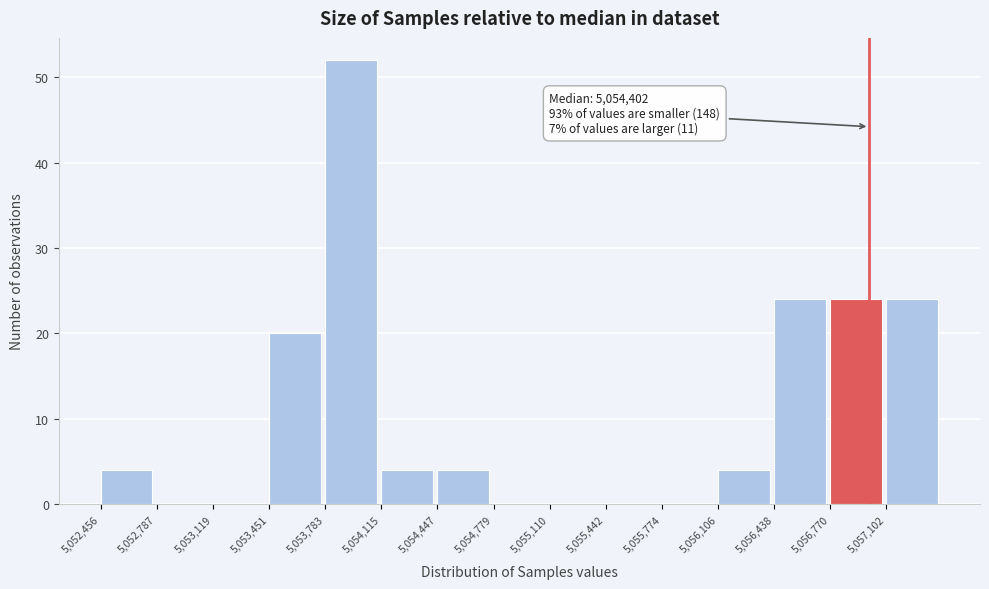

Which range on the x-axis has the tallest bar?

5053800 to 5054100